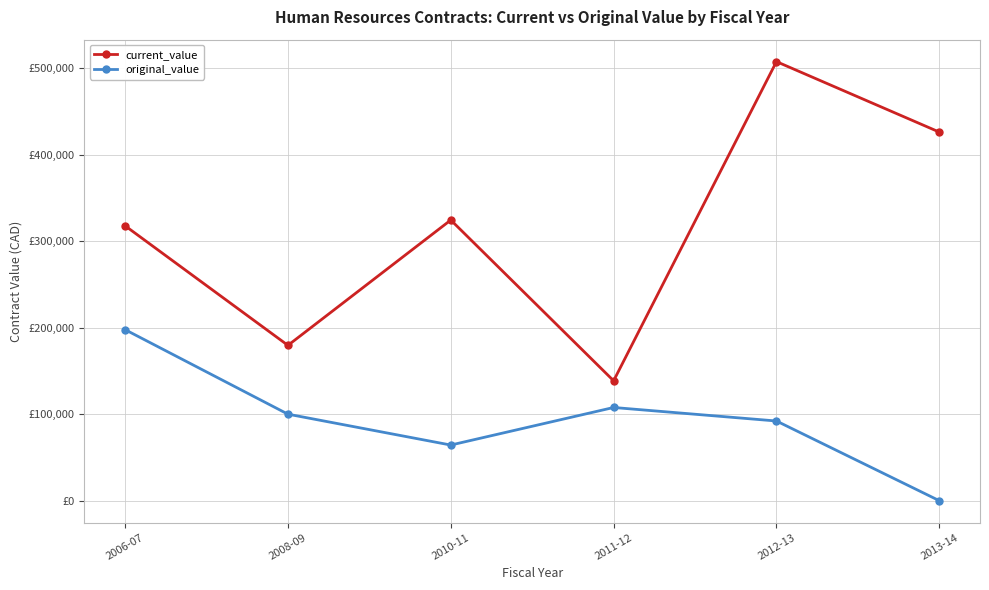

Does the chart have visible grid lines?

Yes